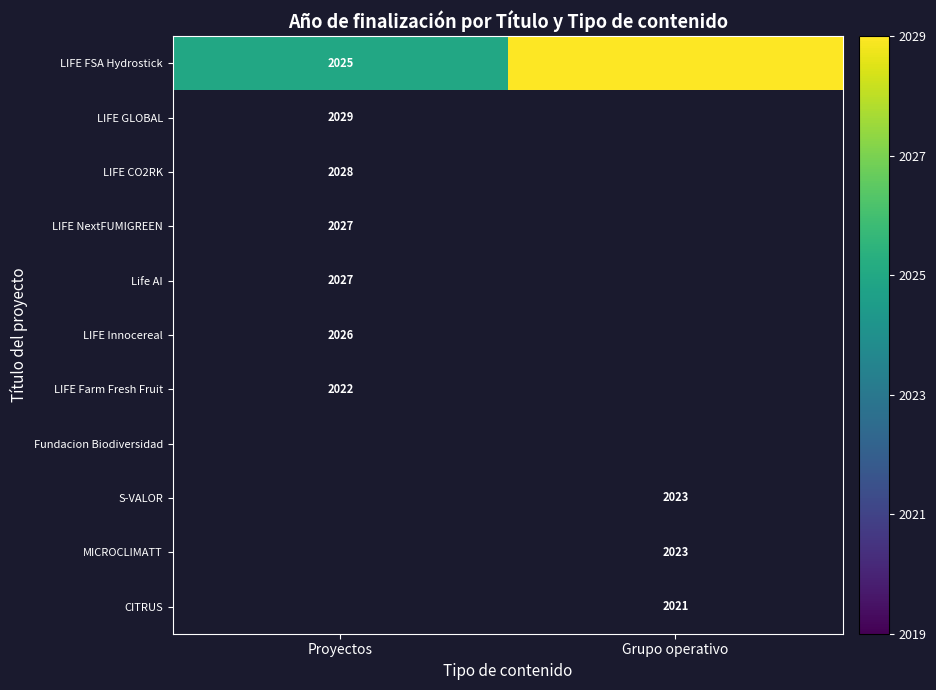

Between 6 and 2, which is larger?

2